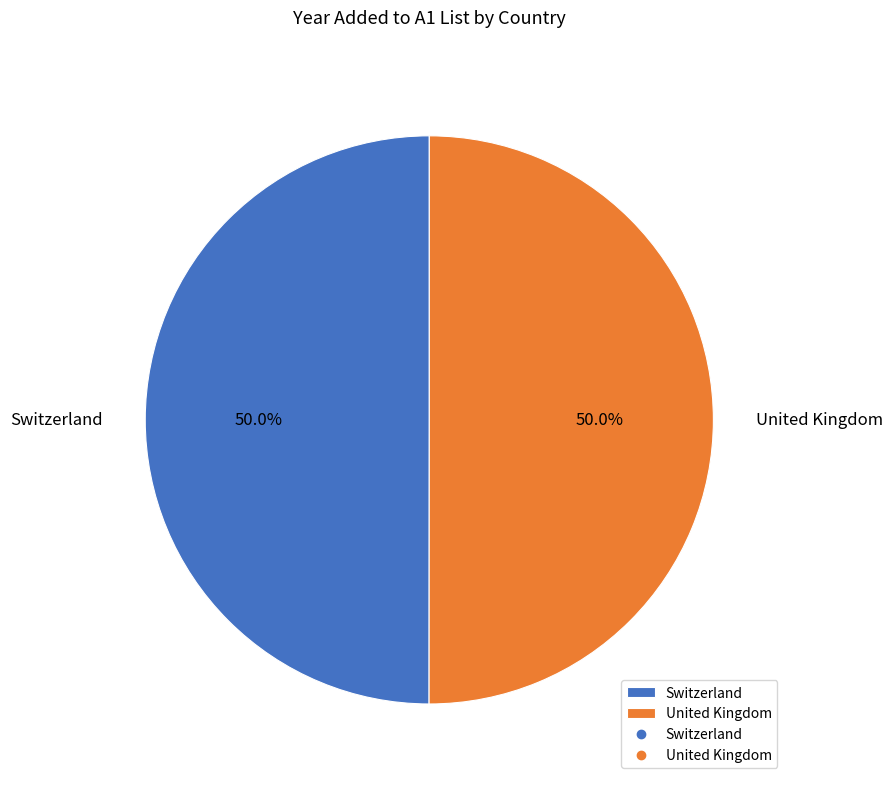

How much of the chart is everything except Switzerland?

50.0%